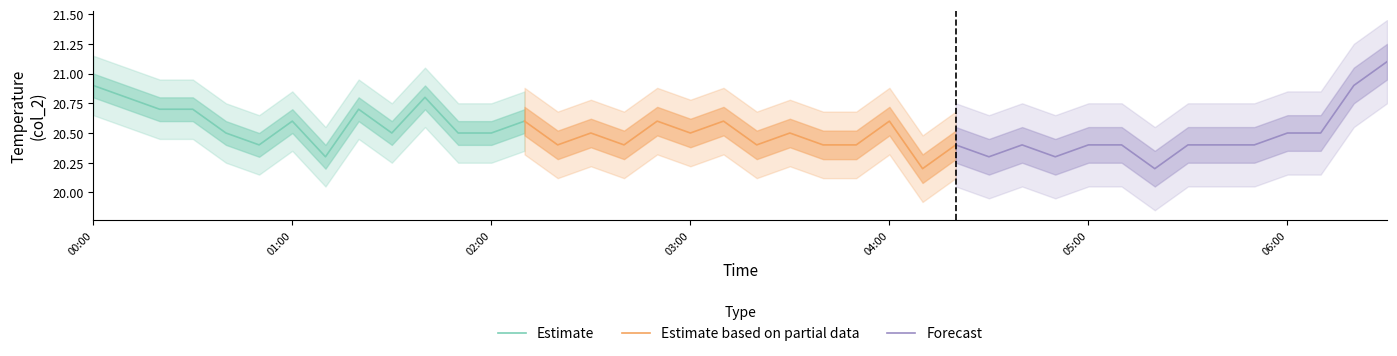

What is the average value of the Estimate based on partial data series?

20.5